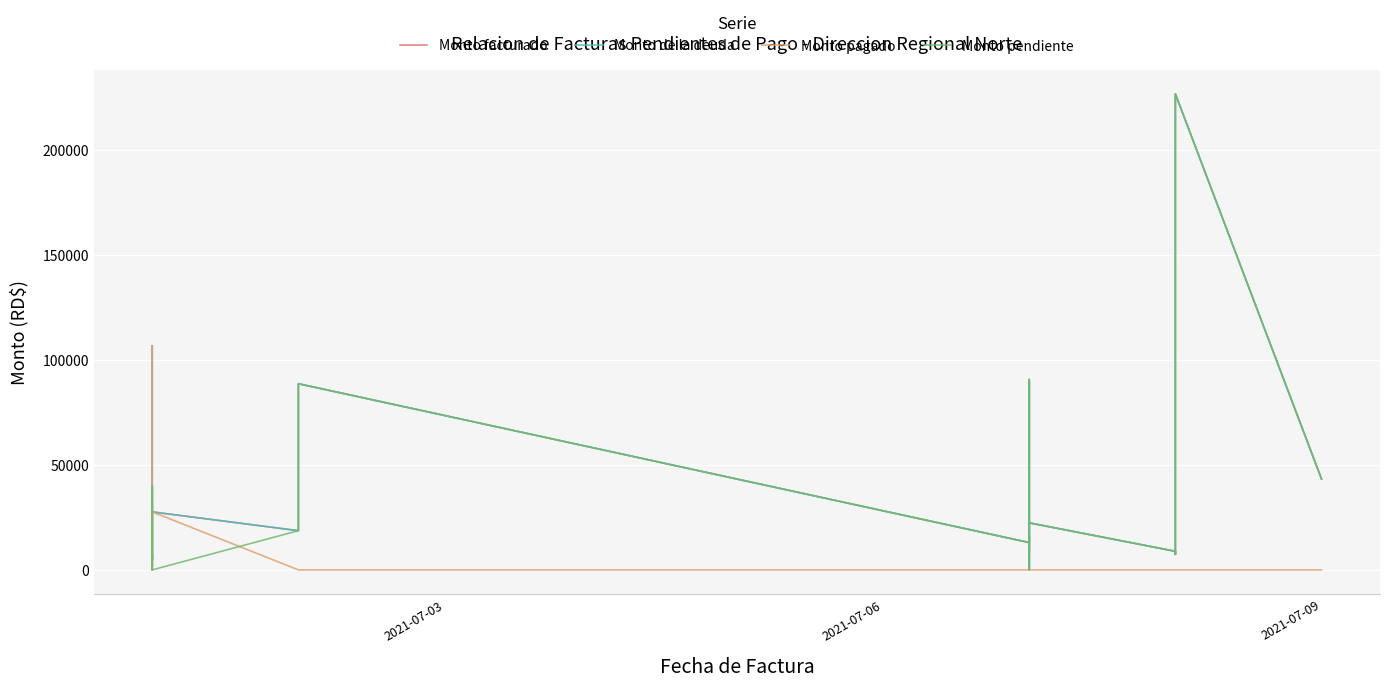

True or false: Monto de la deuda and Monto pendiente intersect in this chart.

False